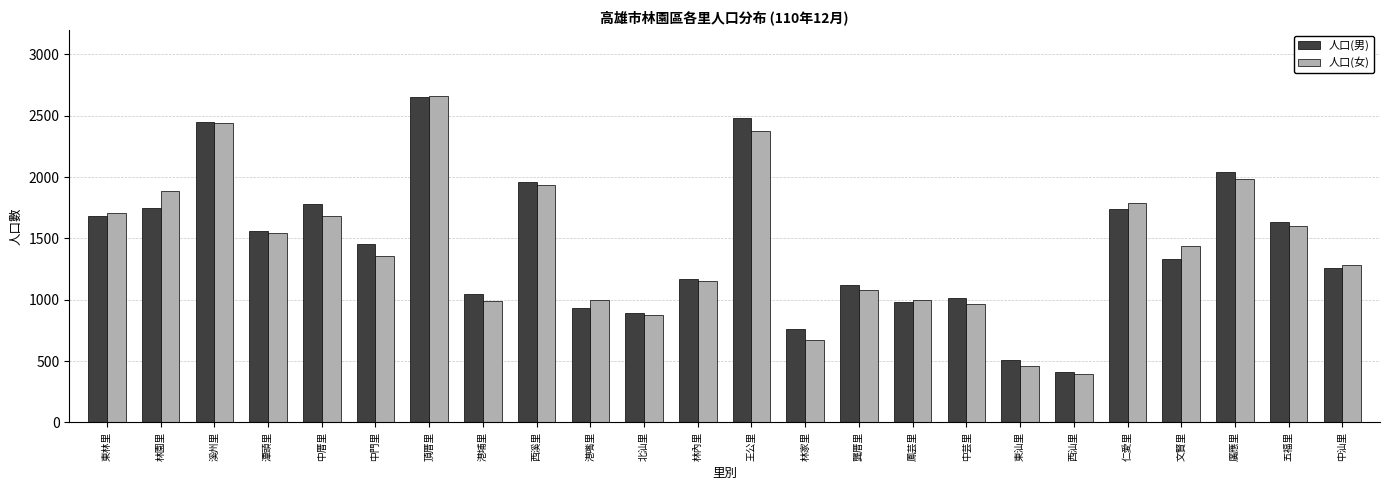

How many bars are there in each group?

2